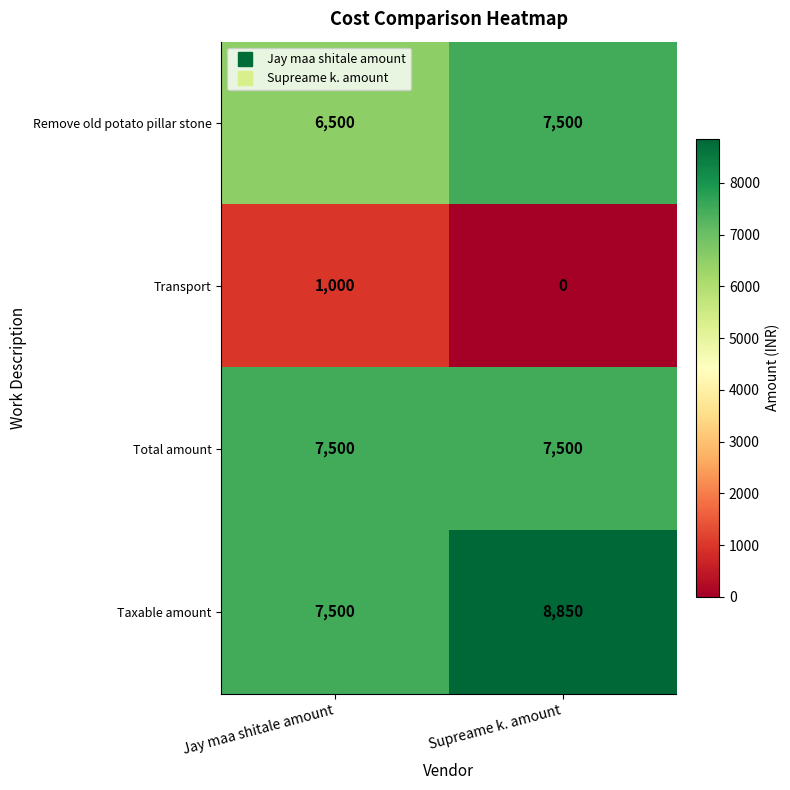

What is the total value across all series at Supreame k. amount?

23850